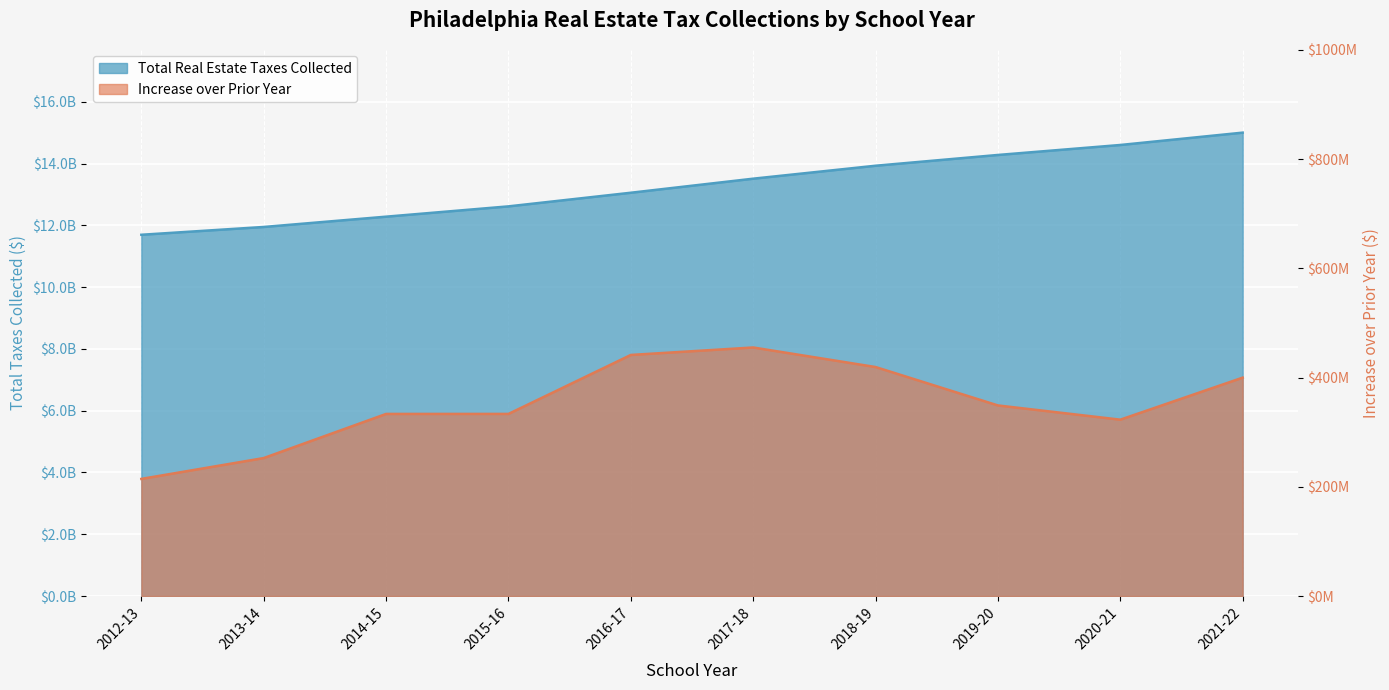

What value does the Total Real Estate Taxes Collected series have at 2018-19?

13929609938.0